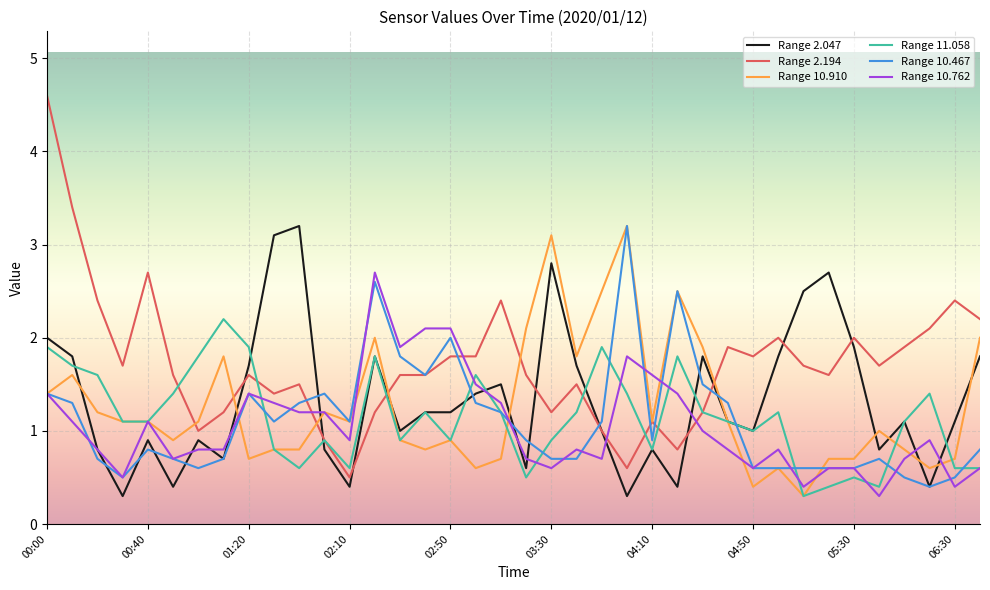

Which series has the widest spread of values?

Range 2.194